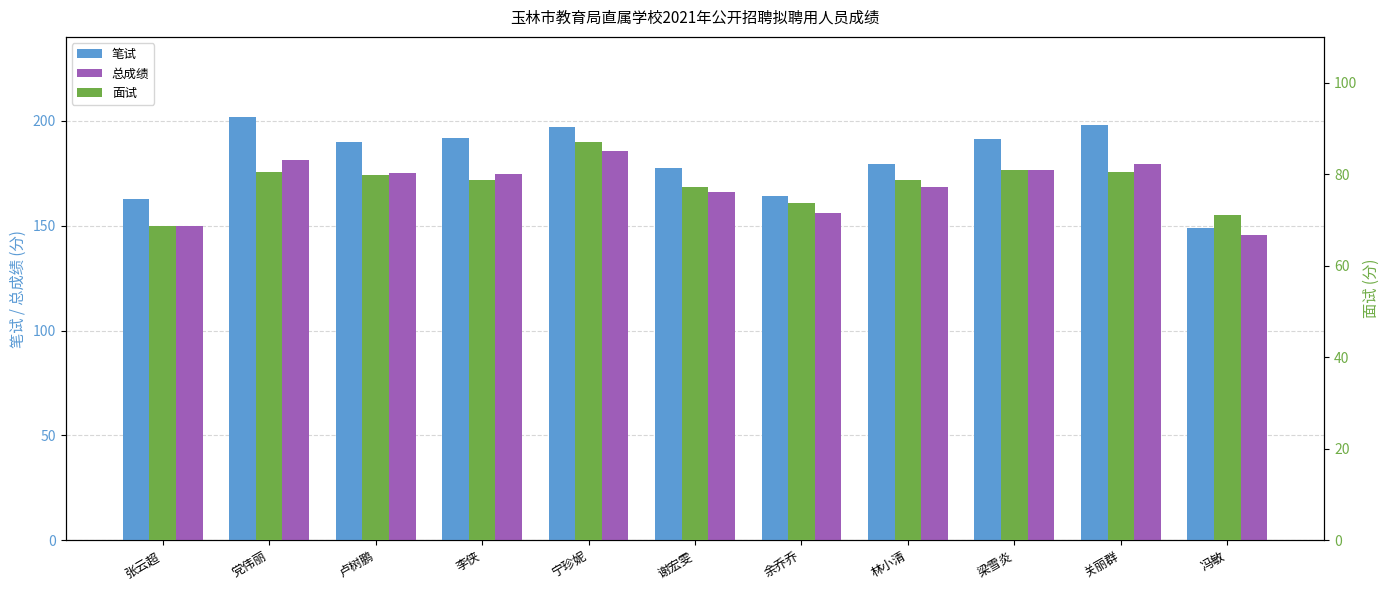

Rank the categories by 面试 value from lowest to highest.

张云超, 冯敏, 余乔乔, 谢宏雯, 林小清, 李侠, 卢树鹏, 党伟丽, 关丽群, 梁雪炎, 宁珍妮